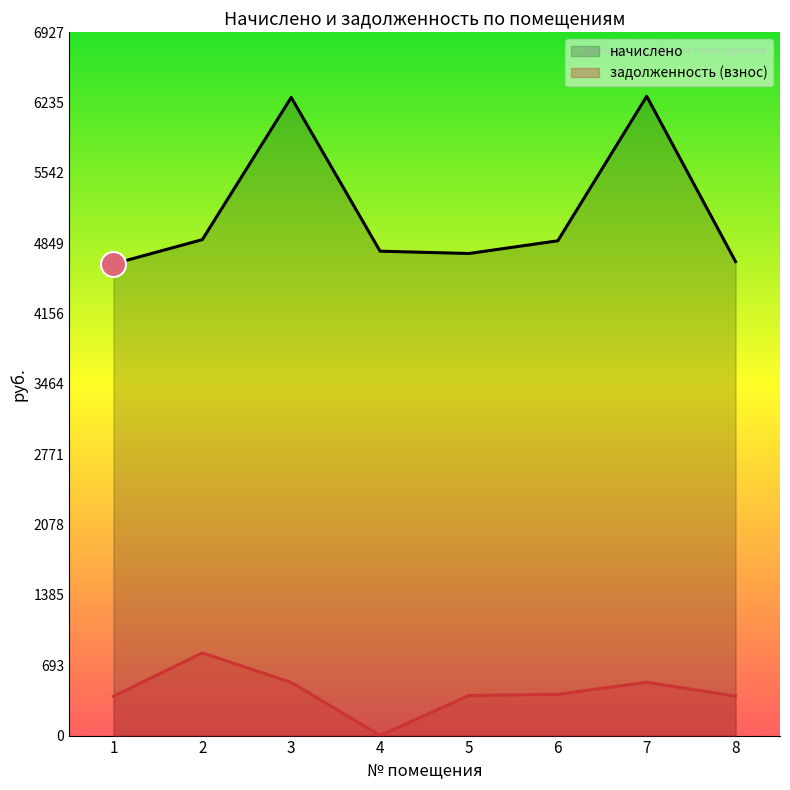

Which series has the largest total across all categories?

начислено